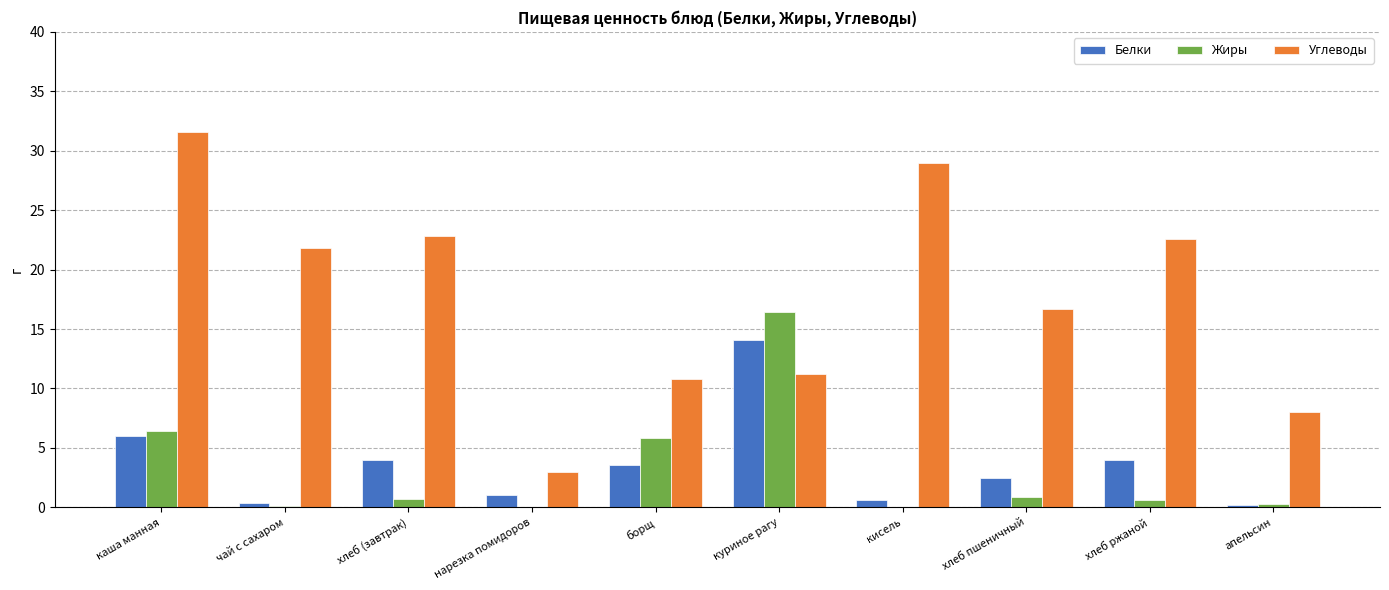

What is the average value of the Жиры series?

3.1